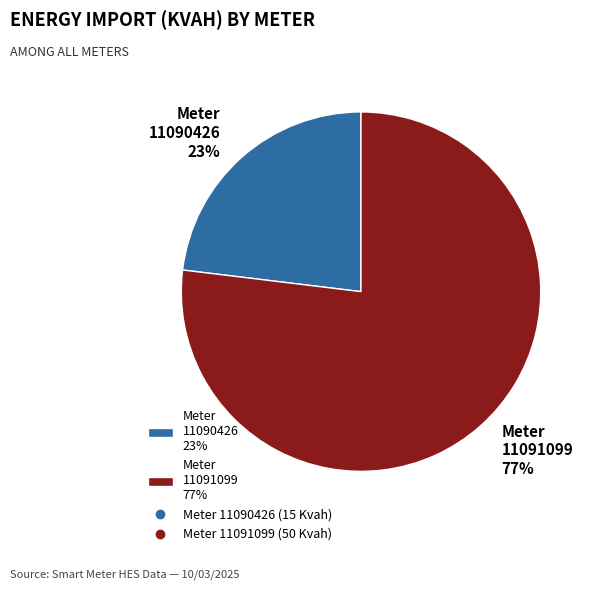

Do Meter 11090426 23% and Meter 11091099 77% together represent more than half of the pie?

Yes